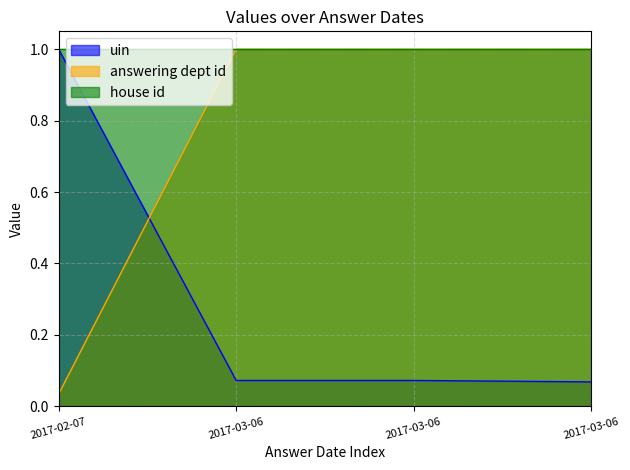

True or false: answering dept id has more than 2 points higher than both neighbors.

False